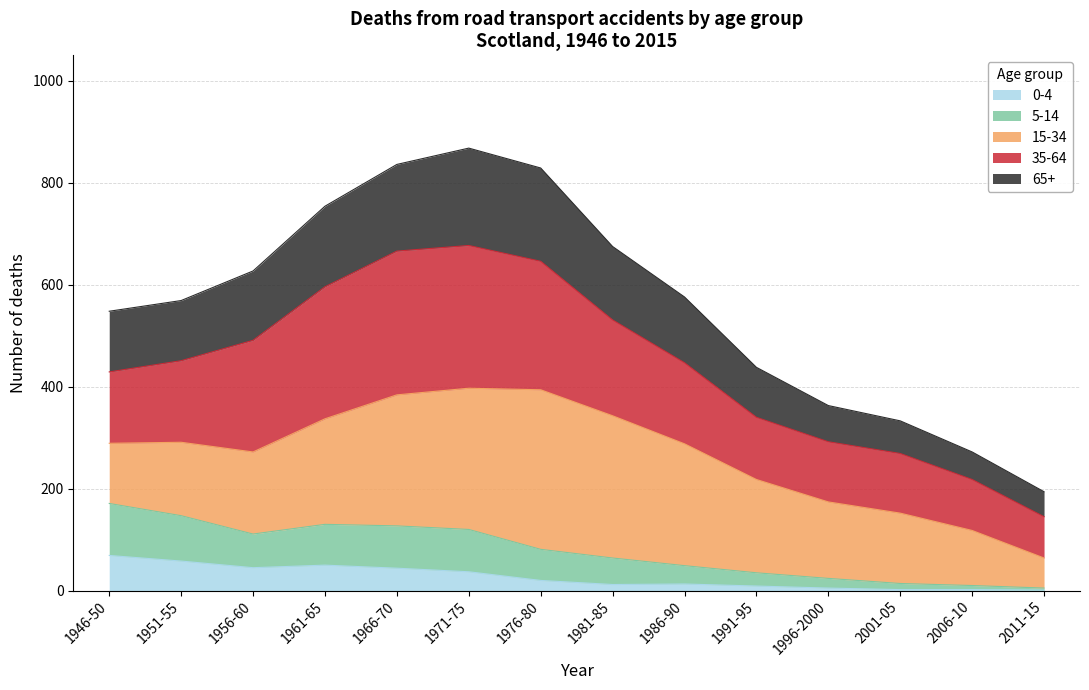

True or false: 65+ and 5-14 cross at least once.

False